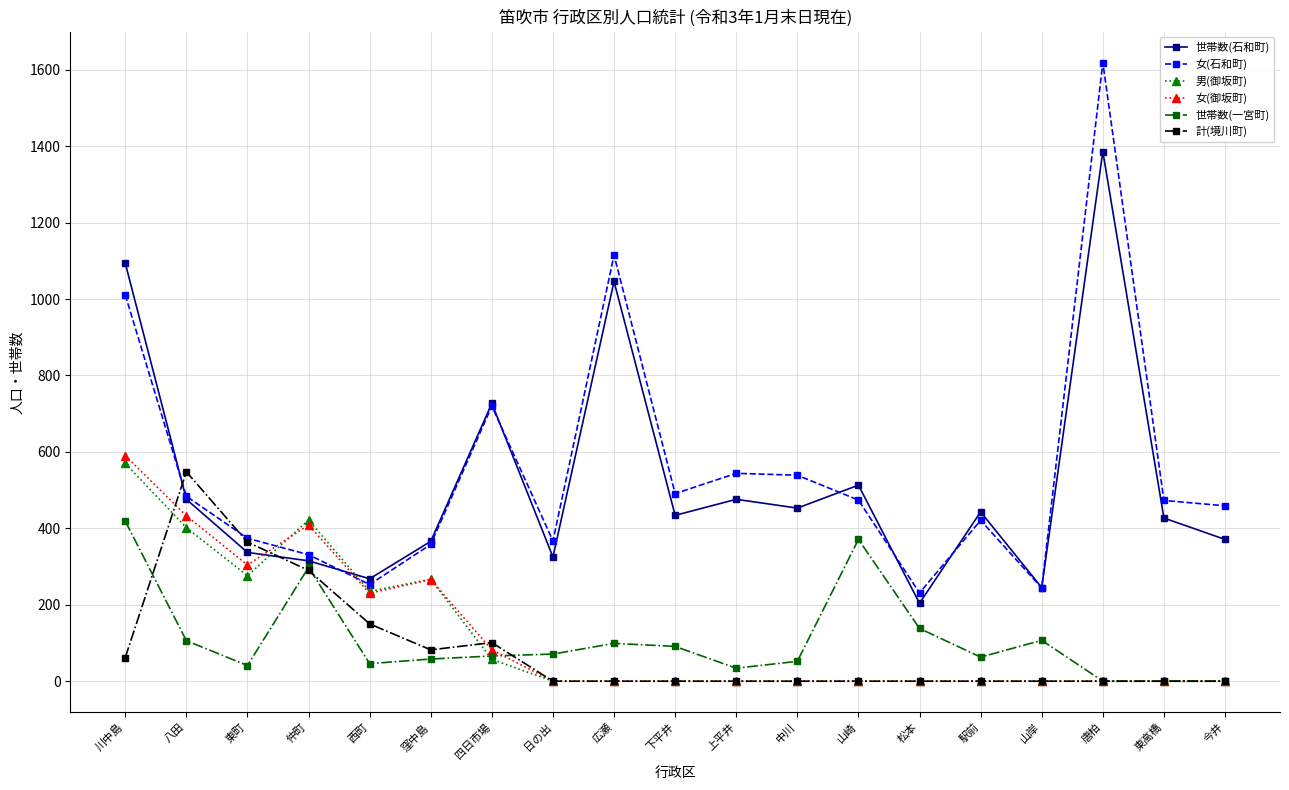

Which series changed the most between 川中島 and 下平井?

世帯数(石和町)